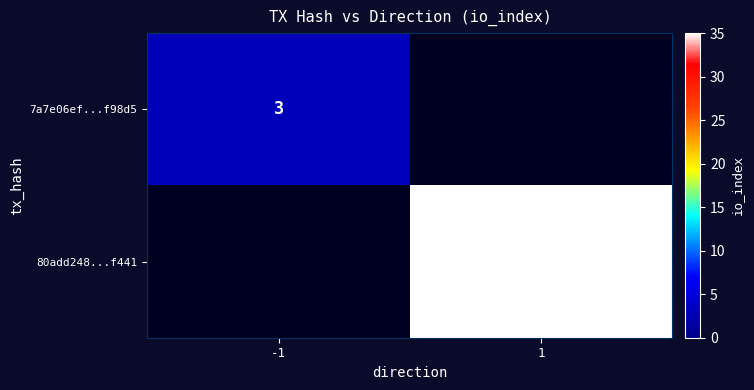

Is it true that 7a7e06ef...f98d5 equals 3 at -1?

True